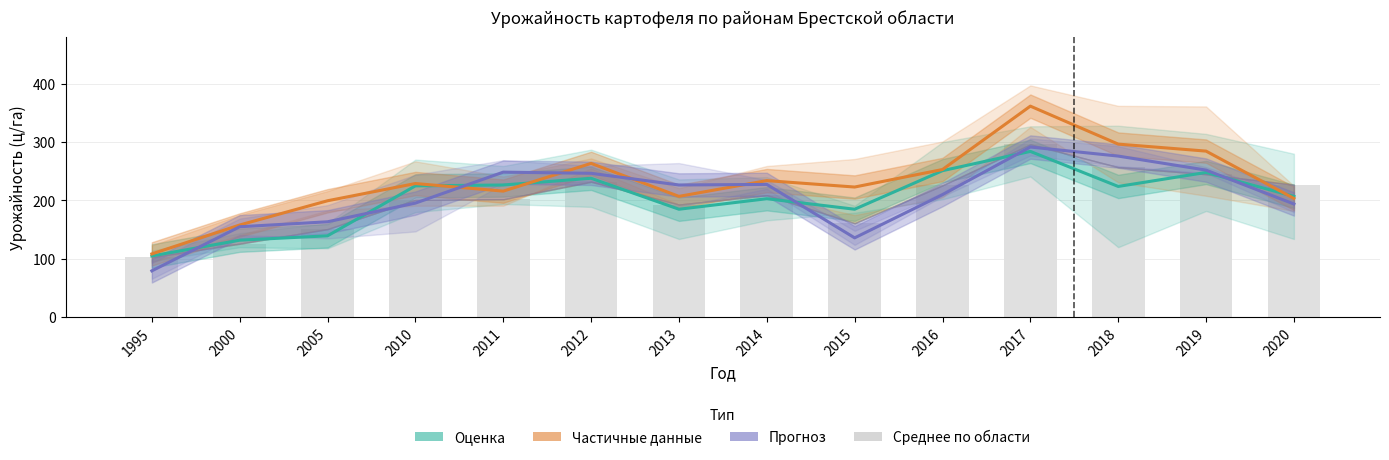

What is the difference between the maximum and minimum values in the Прогноз series?

212.0